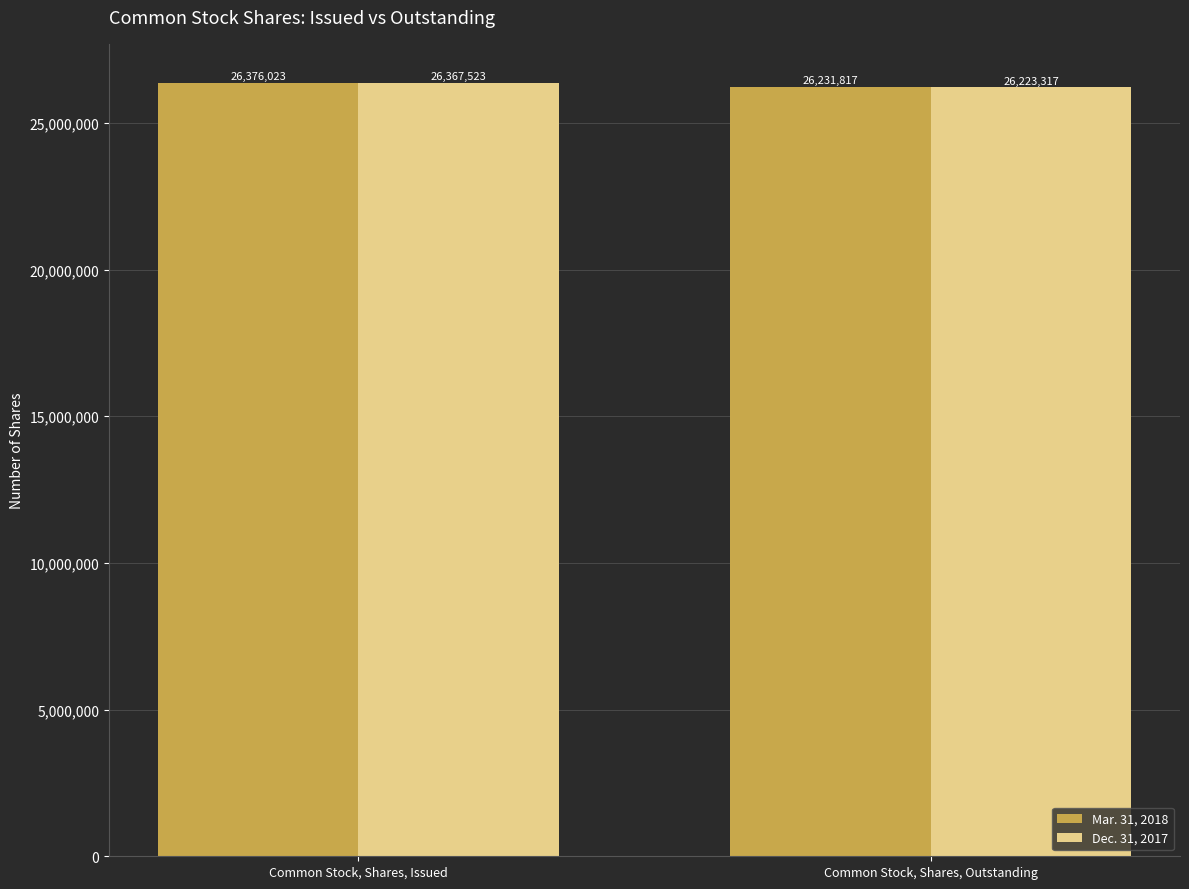

What is the sum of all Dec. 31, 2017 values?

52590840